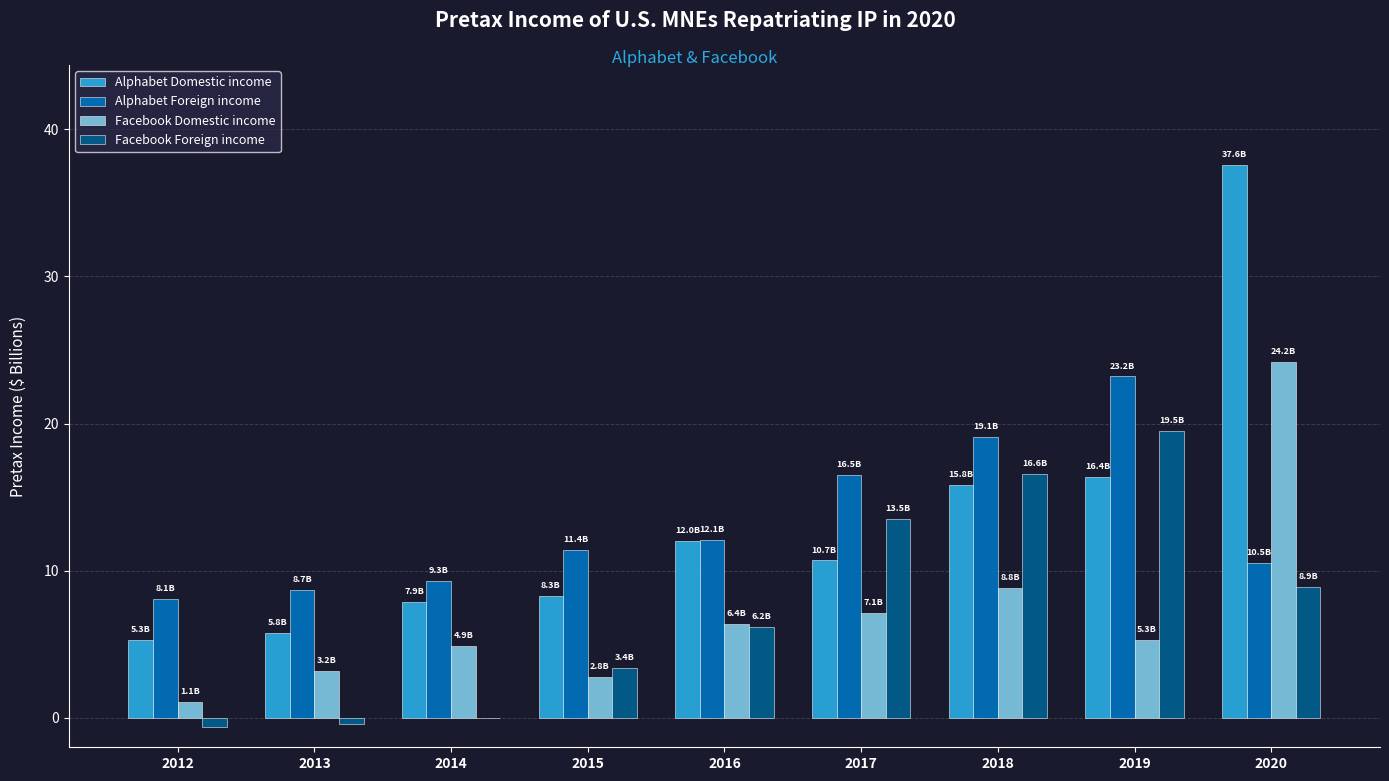

What is the sum of the Alphabet Foreign income values at 2020 and 2013?

19.2